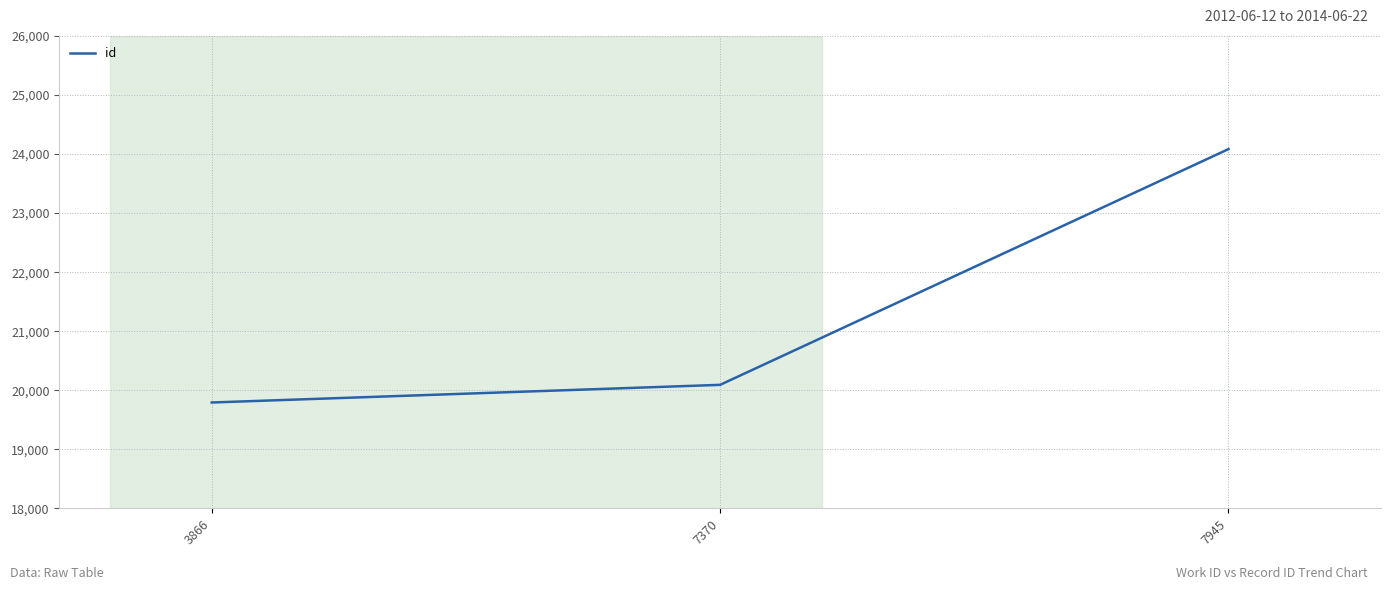

At which category does the chart reach its minimum across all series?

3866